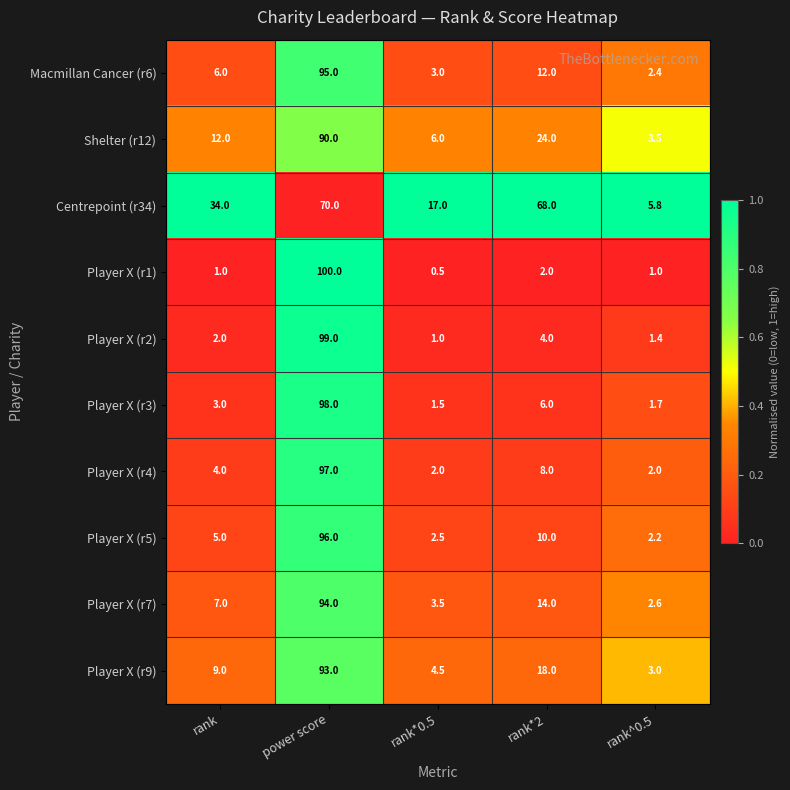

True or false: Player X (r1) has a value of 1.0 at rank.

True